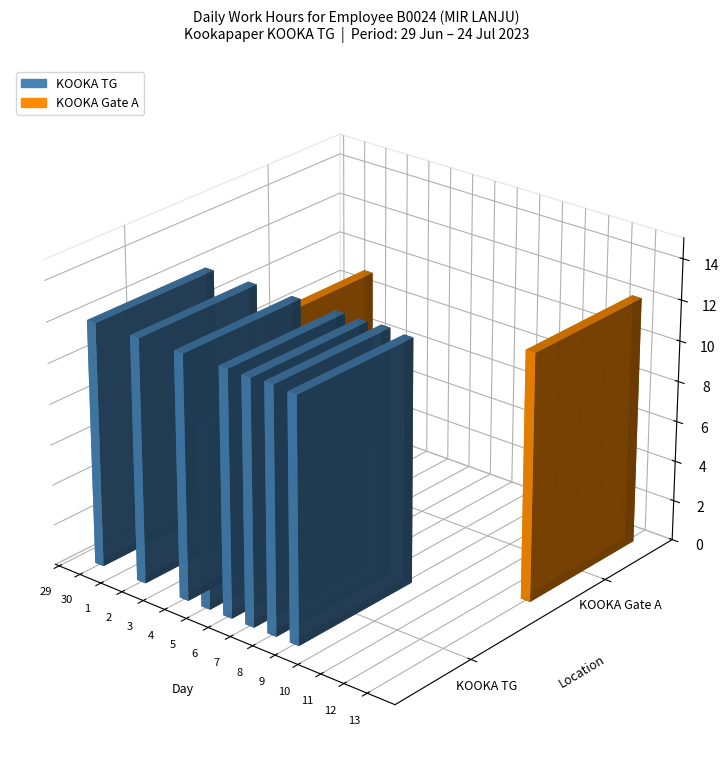

Reading left to right, extract all data points from this chart.

KOOKA TG: 0.0	12.0	0.0	12.1	0.0	12.1	9.1	12.1	12.1	12.2	12.1	0.0	0.0	0.0	0.0	0.0	9.2	0.0	12.2	12.1	0.0	0.0	12.1	12.2	0.0
KOOKA Gate A: 0.0	0.0	9.1	0.0	0.0	0.0	0.0	0.0	0.0	0.0	0.0	0.0	0.0	0.0	12.2	0.0	0.0	0.0	0.0	0.0	0.0	0.0	0.0	0.0	0.0